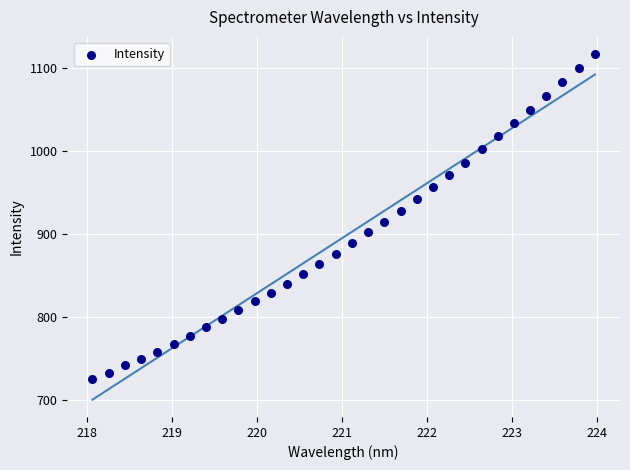

What is the range of Y values (max minus min)?

391.7